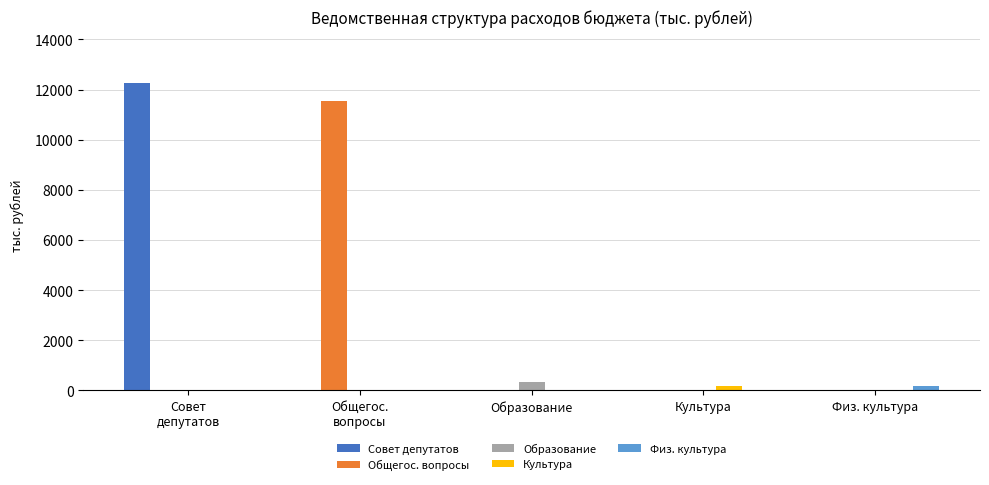

How many groups of bars are there?

5